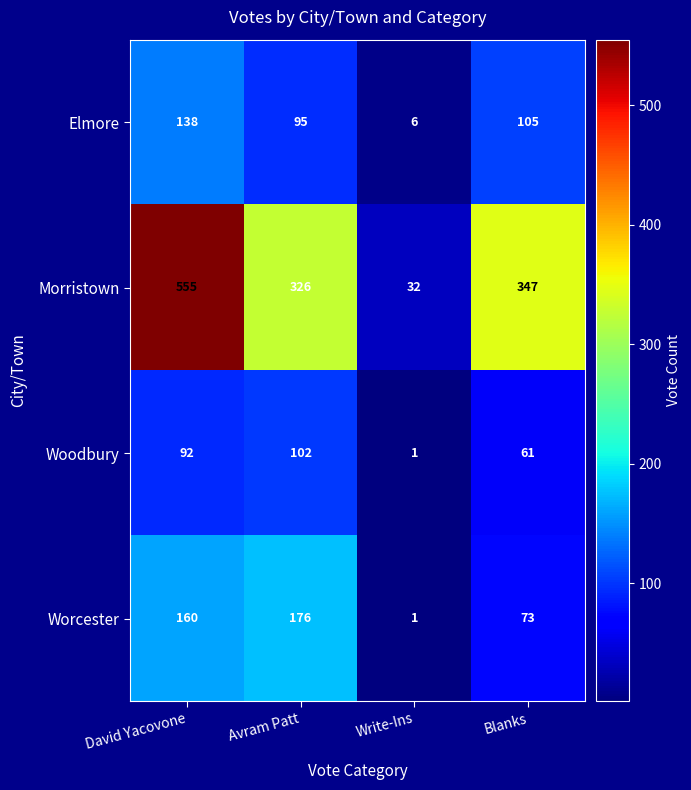

The value of Worcester at David Yacovone is 160. True or false?

True